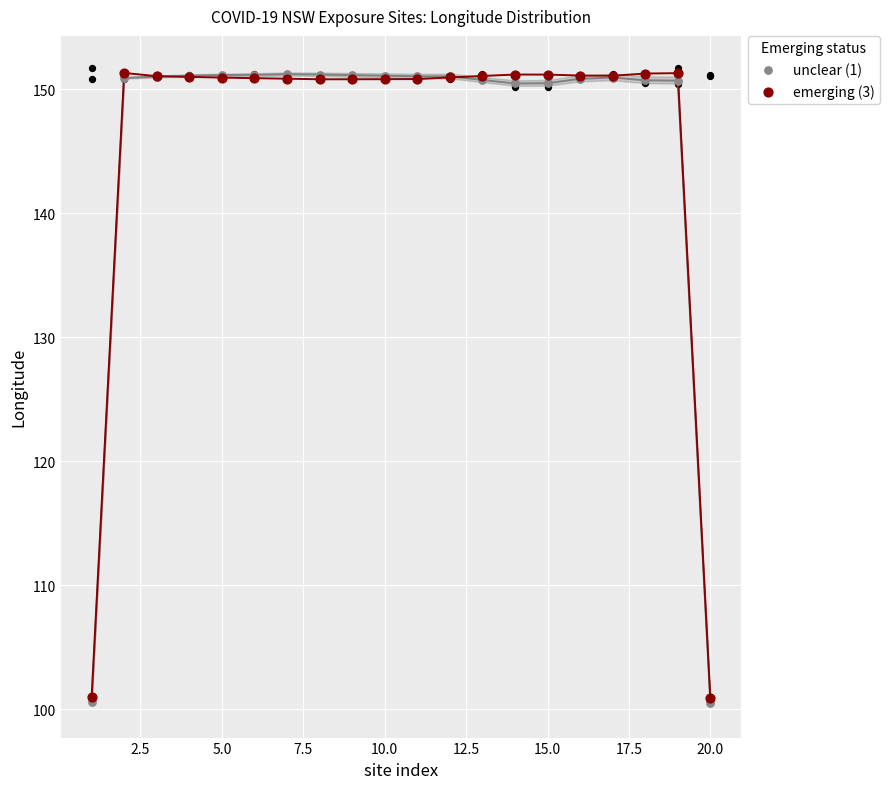

What are all the series names shown in the legend?

unclear (1), emerging (3)